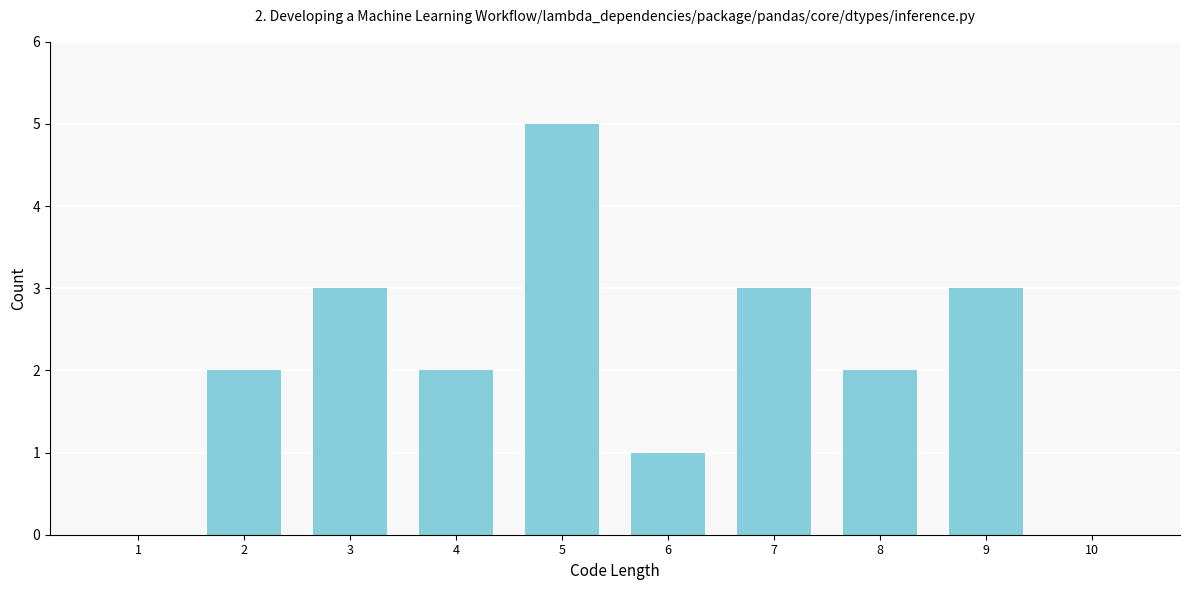

Reading left to right, extract all data points from this chart.

1=0	2=2	3=3	4=2	5=5	6=1	7=3	8=2	9=3	10=0